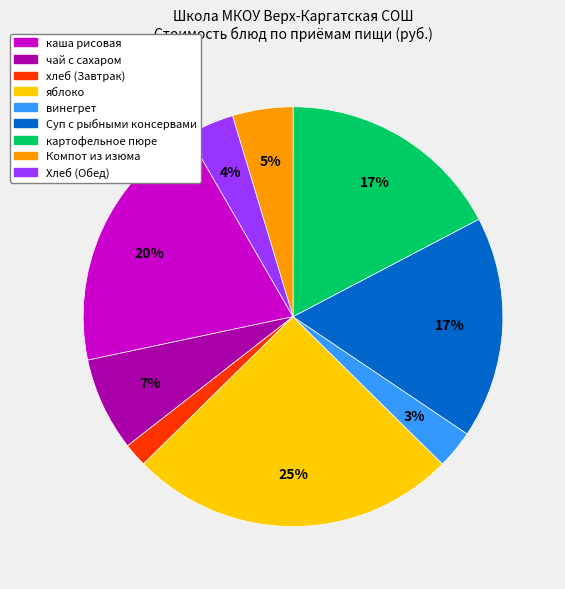

Between хлеб (Завтрак) and картофельное пюре, which is larger?

картофельное пюре